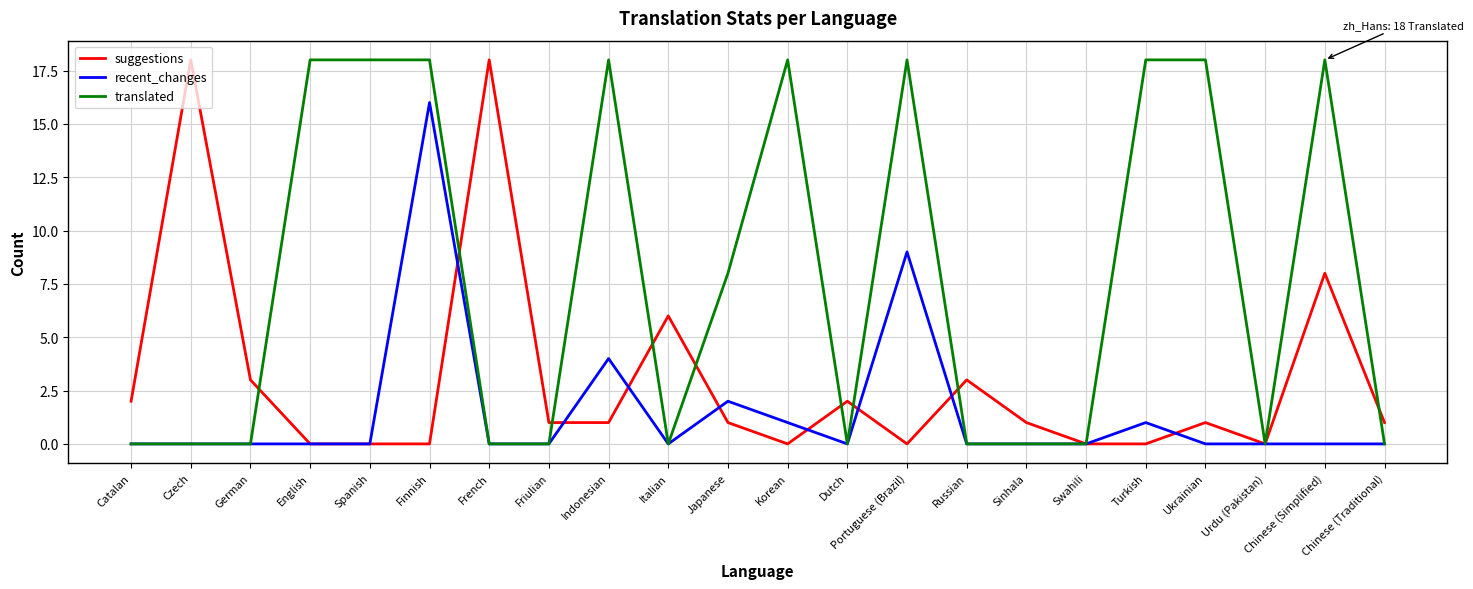

What is the spread (max minus min) of values at Korean?

18